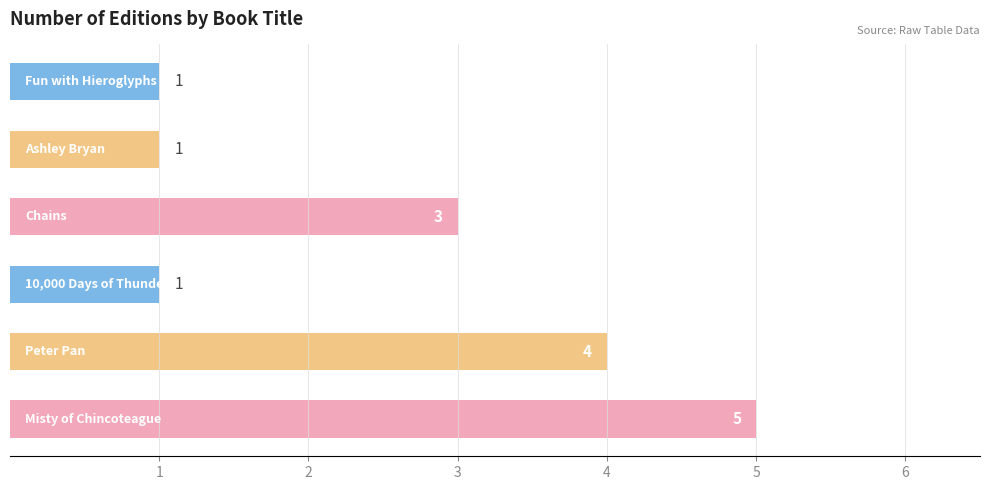

Reading bottom to top, list all the values displayed in this chart.

5	4	1	3	1	1